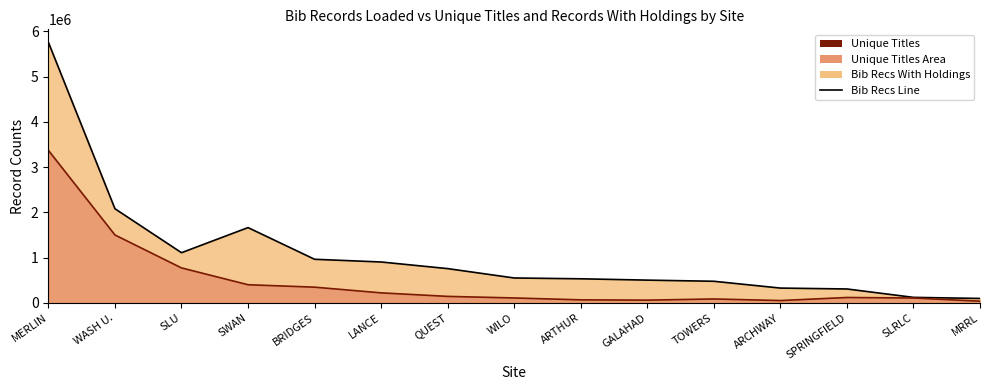

True or false: Bib Recs With Holdings Line has more than 1 points higher than both neighbors.

False